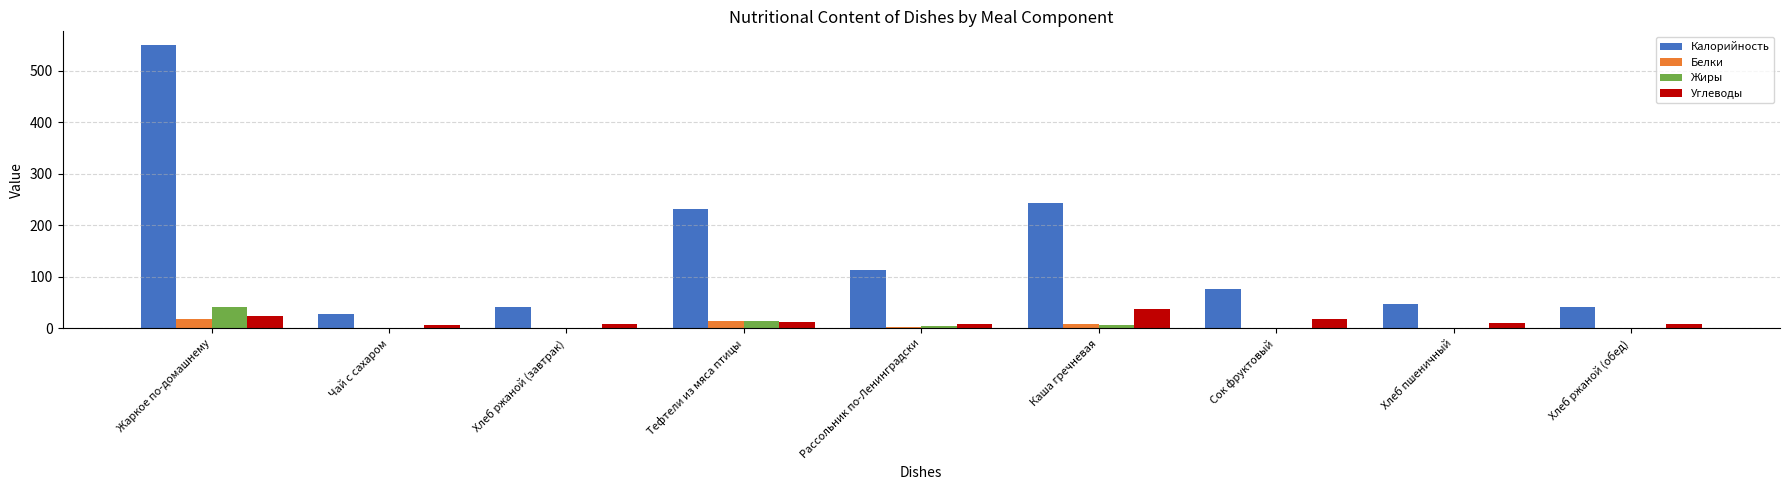

At which label does Белки first exceed 1?

Жаркое по-домашнему